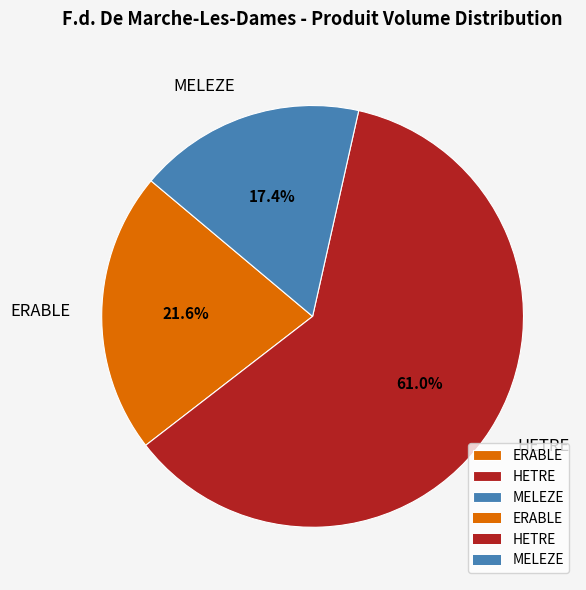

To the nearest percent, what percentage of the pie is HETRE?

61%